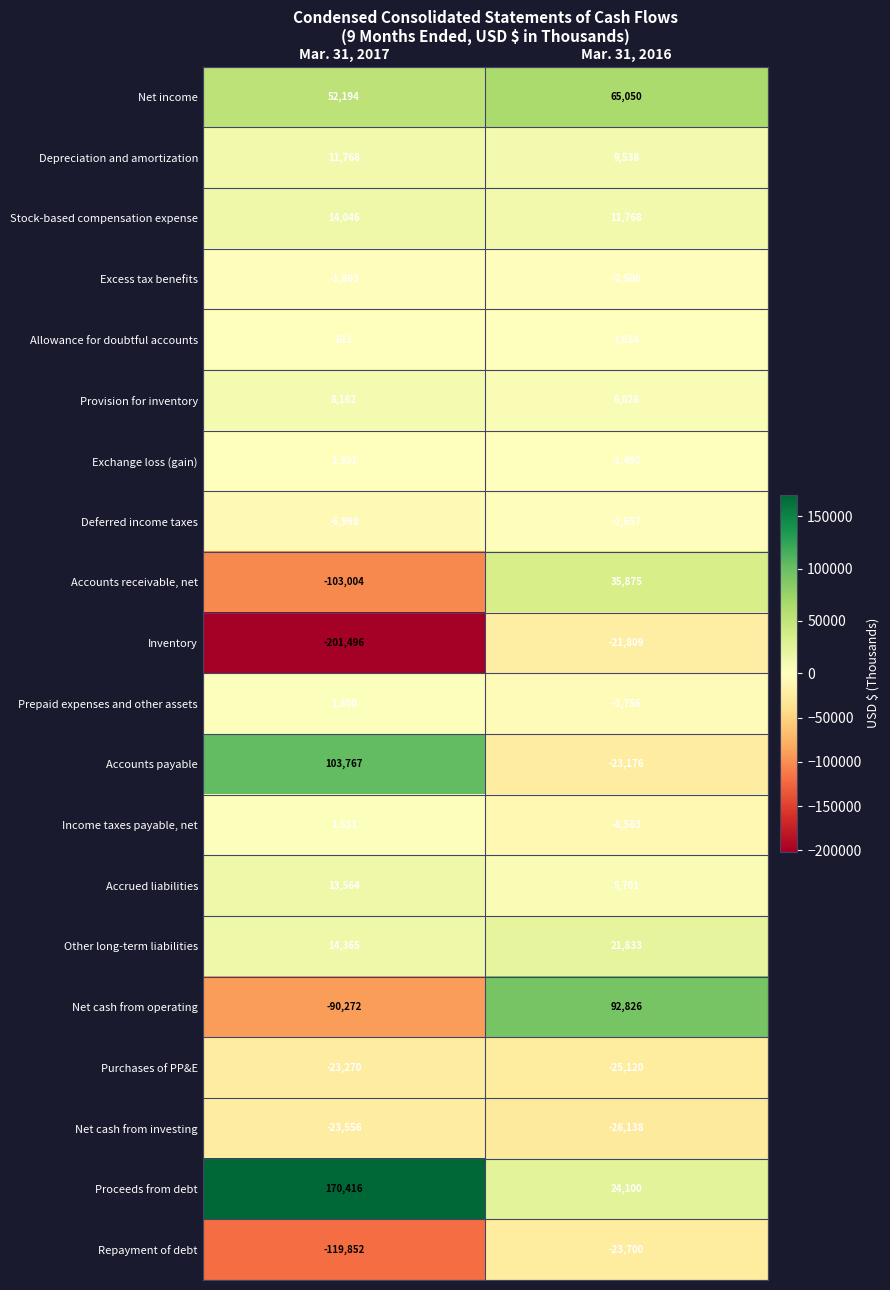

At which category is the sum across all series the highest?

Mar. 31, 2016